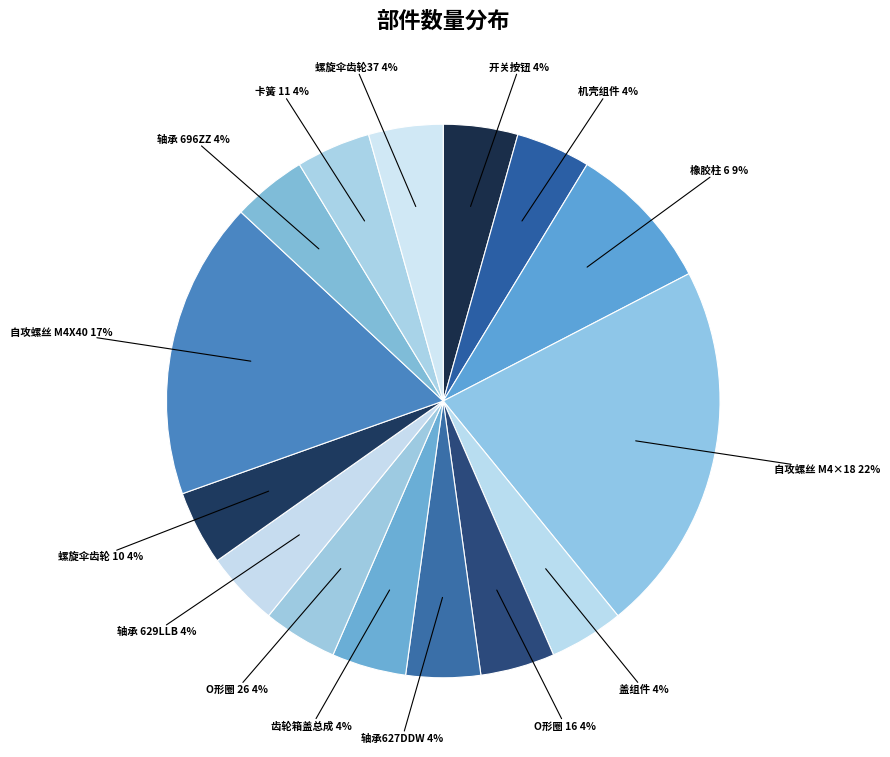

To the nearest percent, what percentage of the pie is 轴承627DDW 4%?

4%